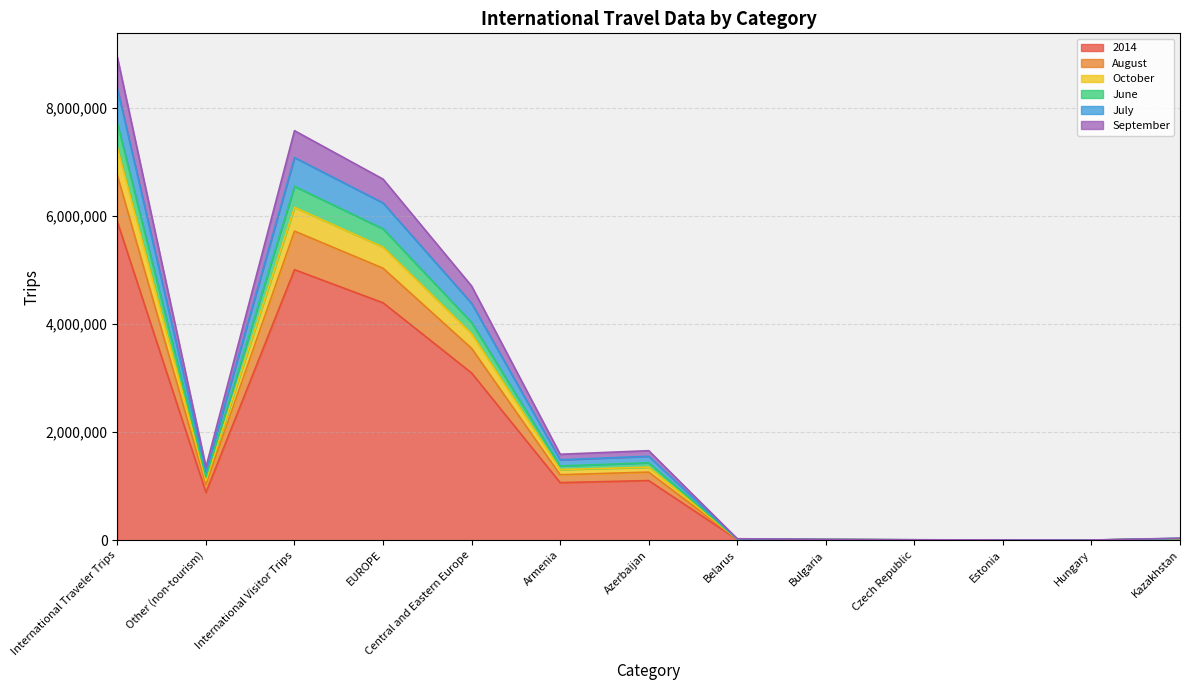

At which category is the sum across all series the highest?

International Traveler Trips